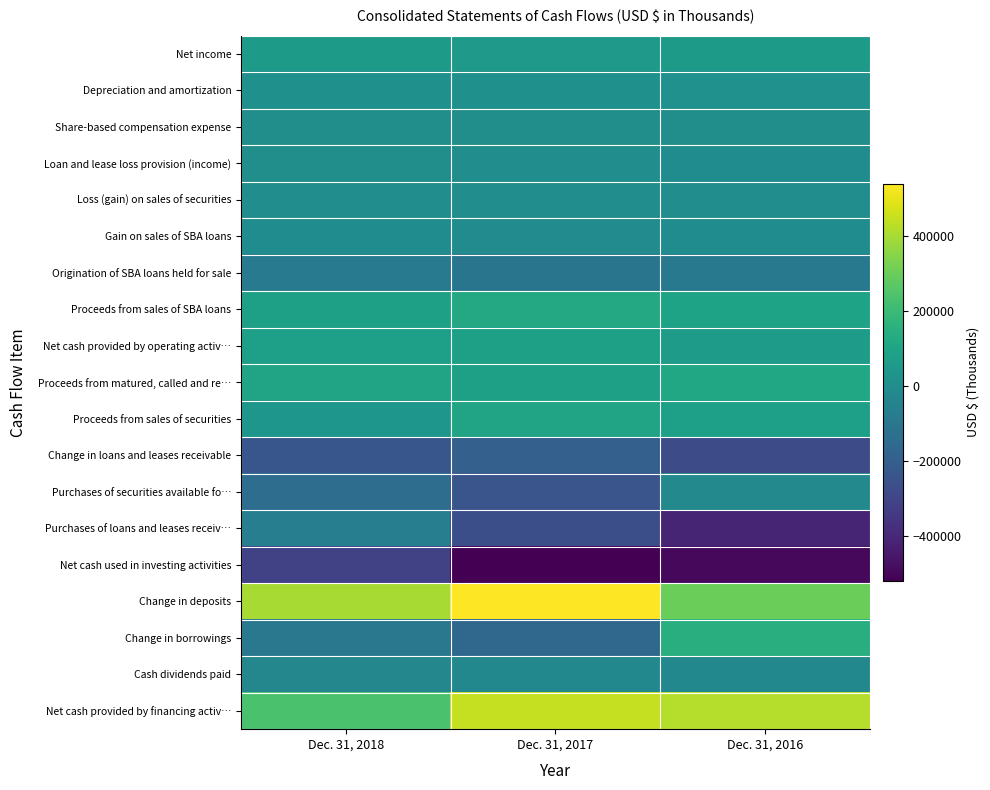

How many categories are shown in the chart?

3